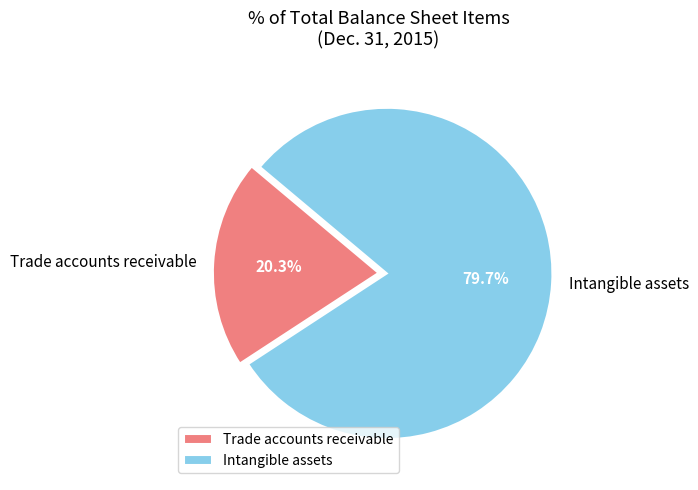

What percentage is NOT represented by Intangible assets?

20.3%